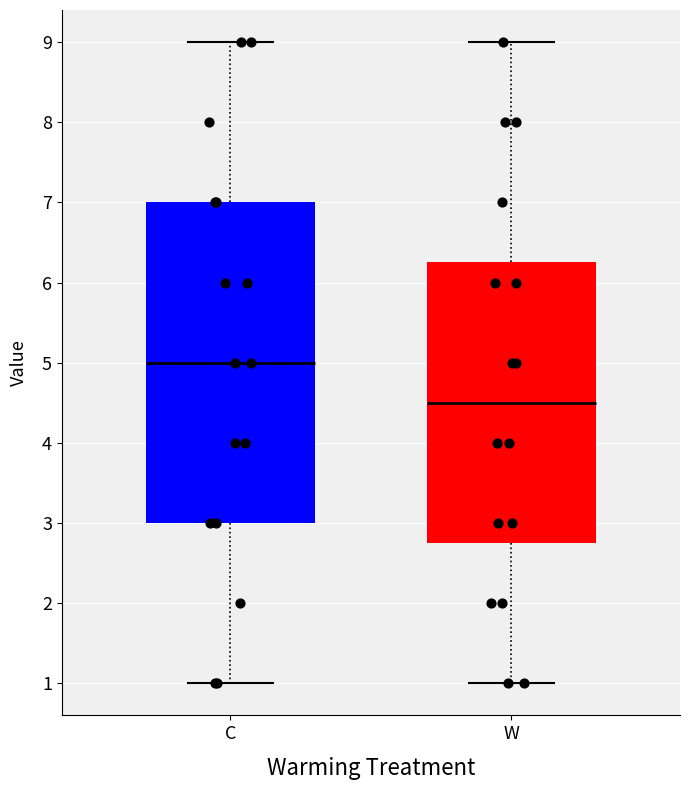

Which box is the tallest, from its lower edge to its upper edge?

C